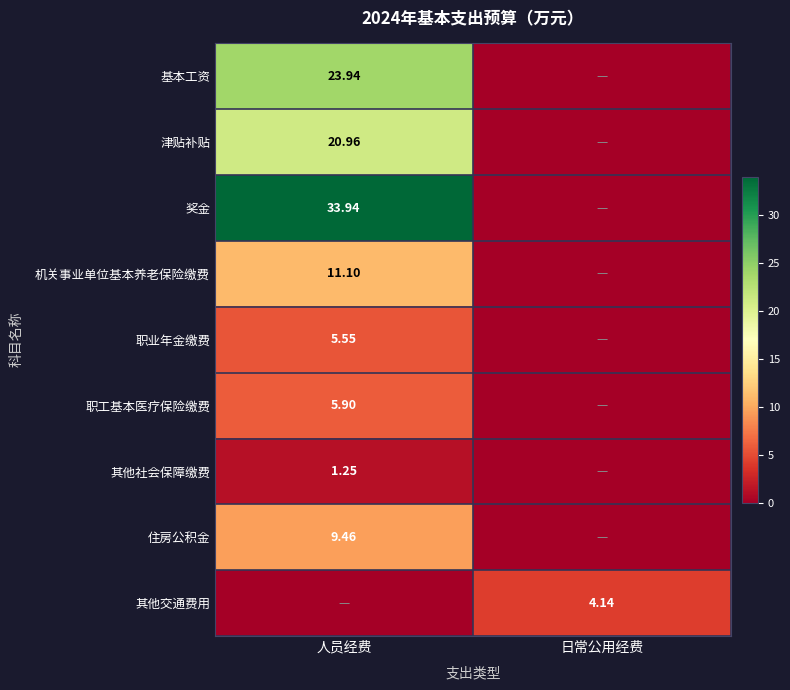

Rank the categories by 基本工资 value from highest to lowest.

人员经费, 日常公用经费